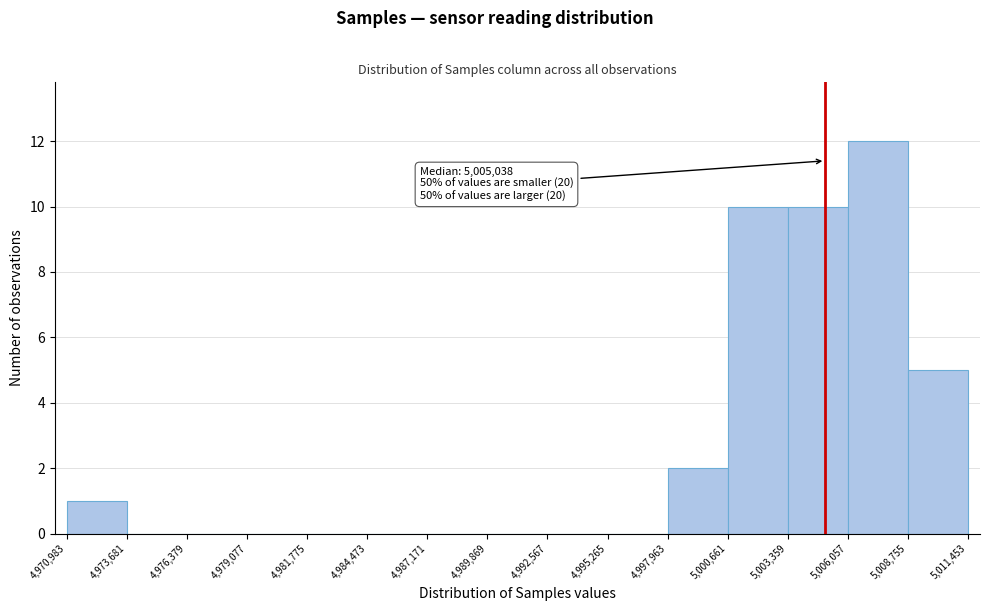

Which range on the x-axis has the tallest bar?

5,006,057 to 5,008,755